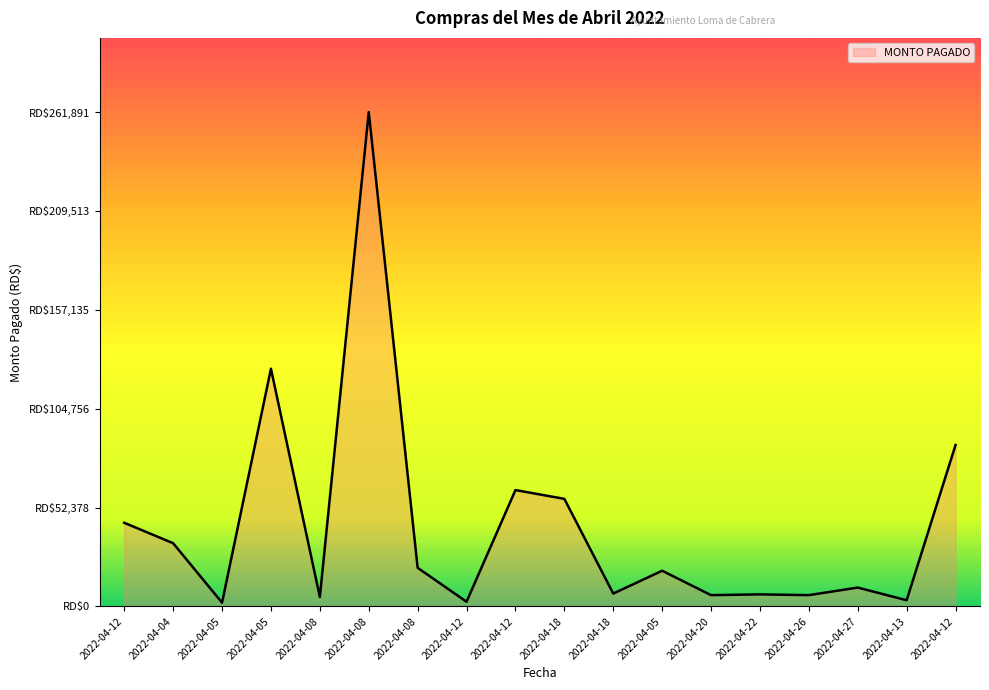

What is the value of the 17th point from the left?

3300.0